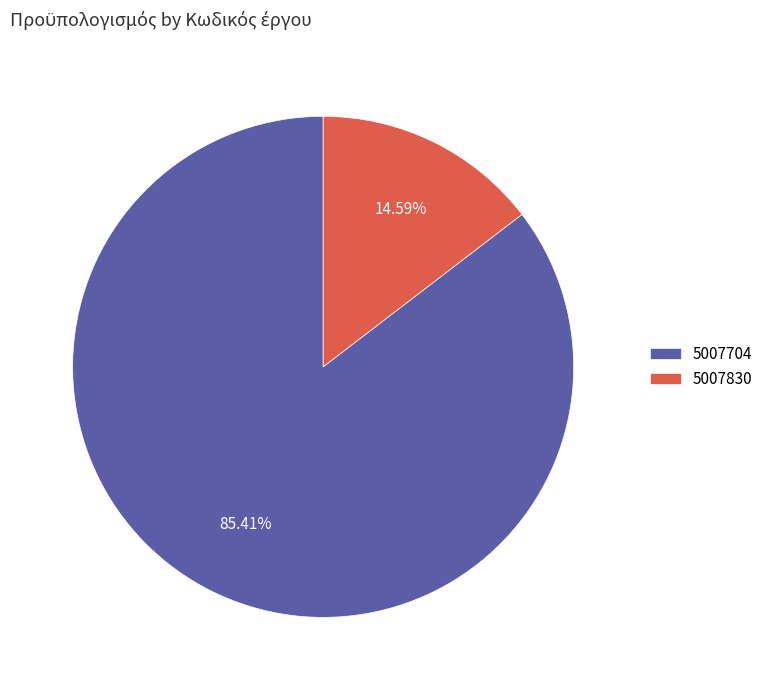

True or false: 5007830 accounts for 25% of the total.

False